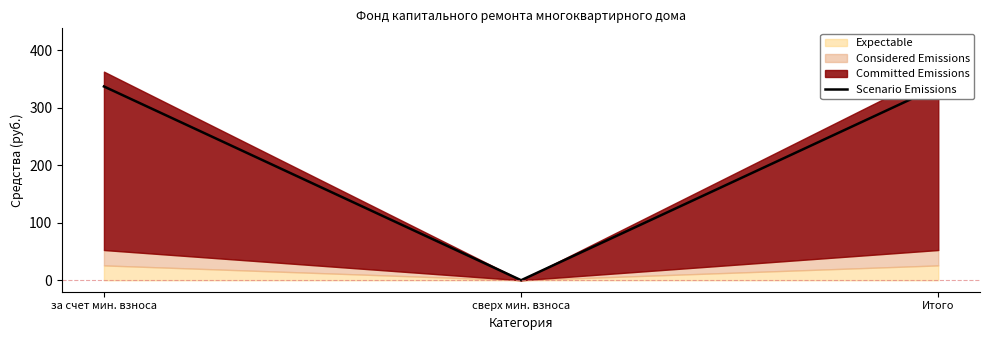

What is the value of the 3rd point from the left?

337.2